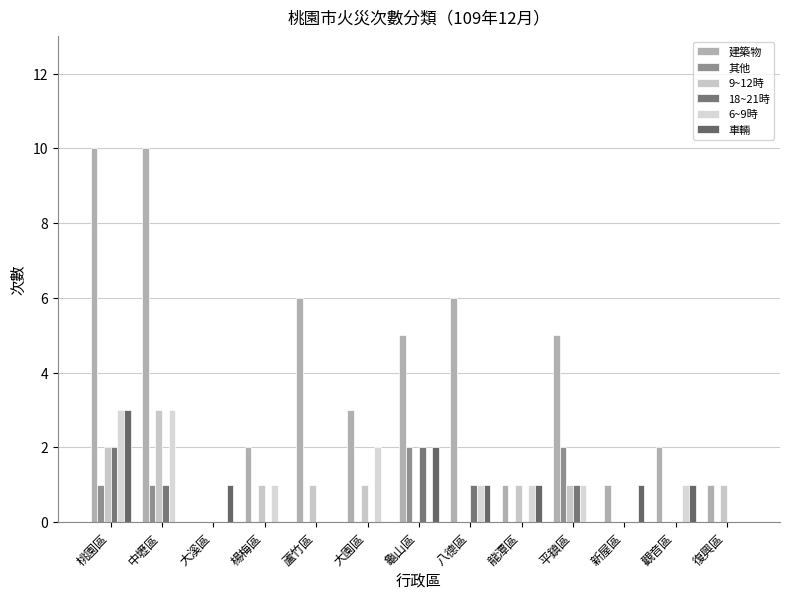

What value does the 9~12時 series have at 復興區?

1